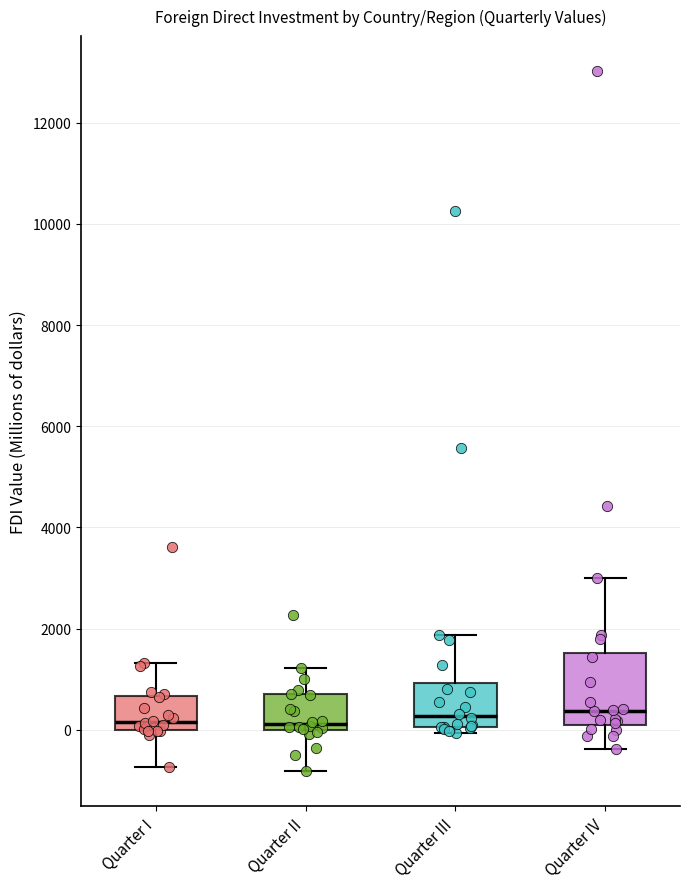

Which box is the tallest, from its lower edge to its upper edge?

Quarter IV